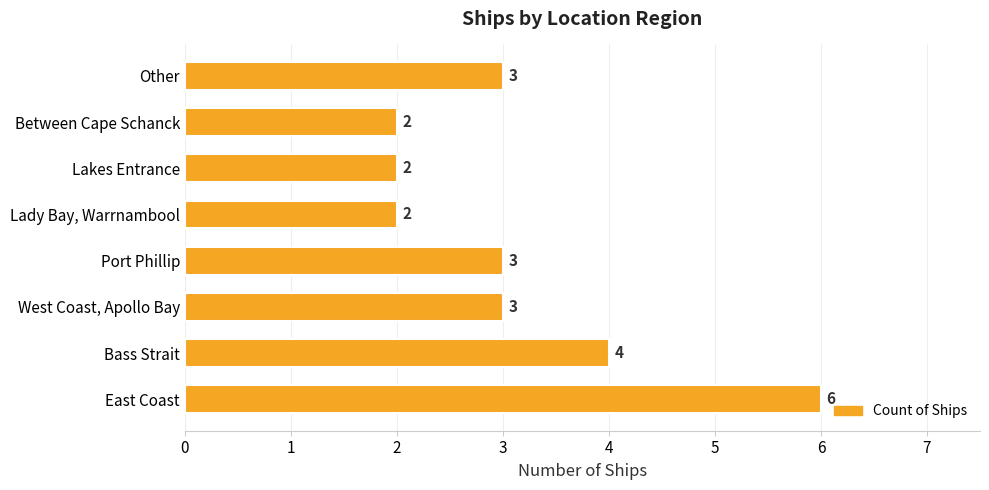

Reading bottom to top, transcribe all the data shown in this chart.

6	4	3	3	2	2	2	3